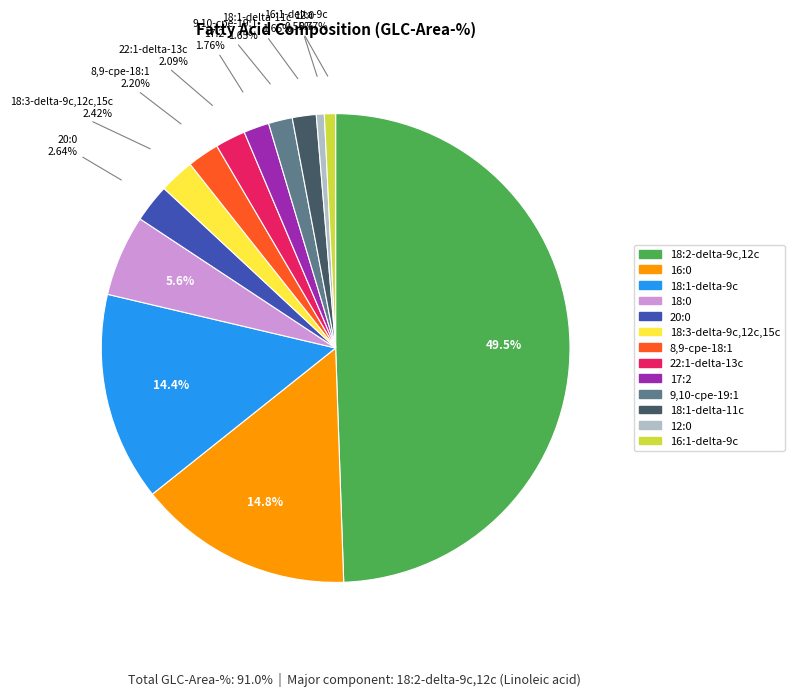

Is 18:3-delta-9c,12c,15c the majority of the pie?

No